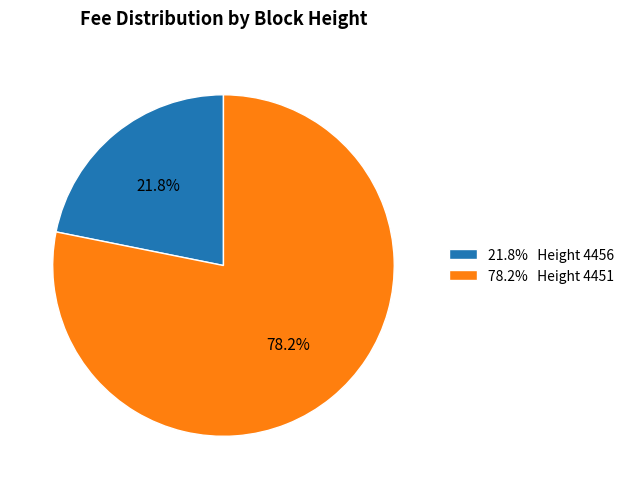

How many slices are in this pie chart?

2